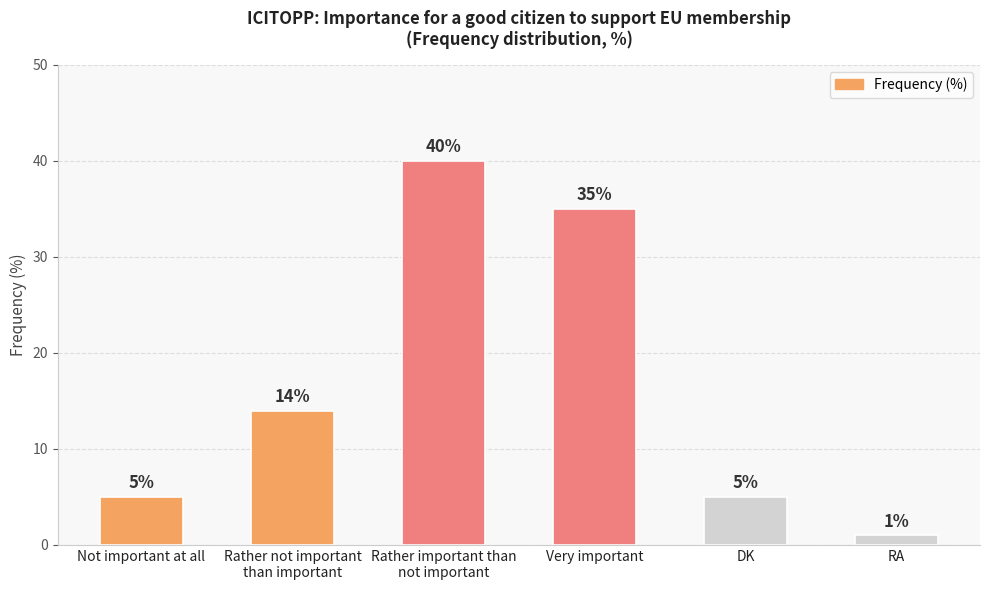

Read the value at DK, to the nearest 5.

5